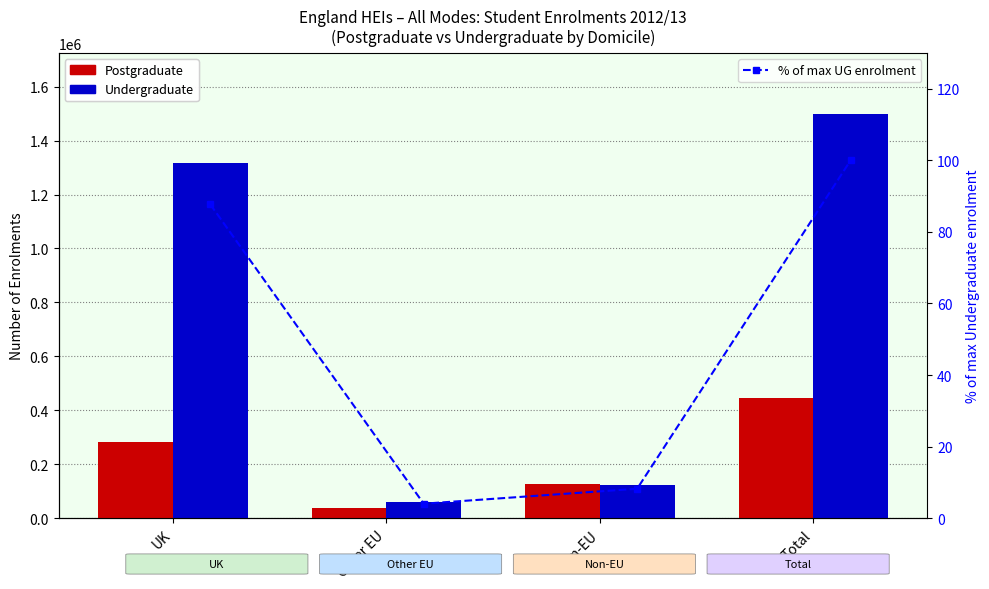

At which label does 2012/13 Undergraduate reach its peak?

Total